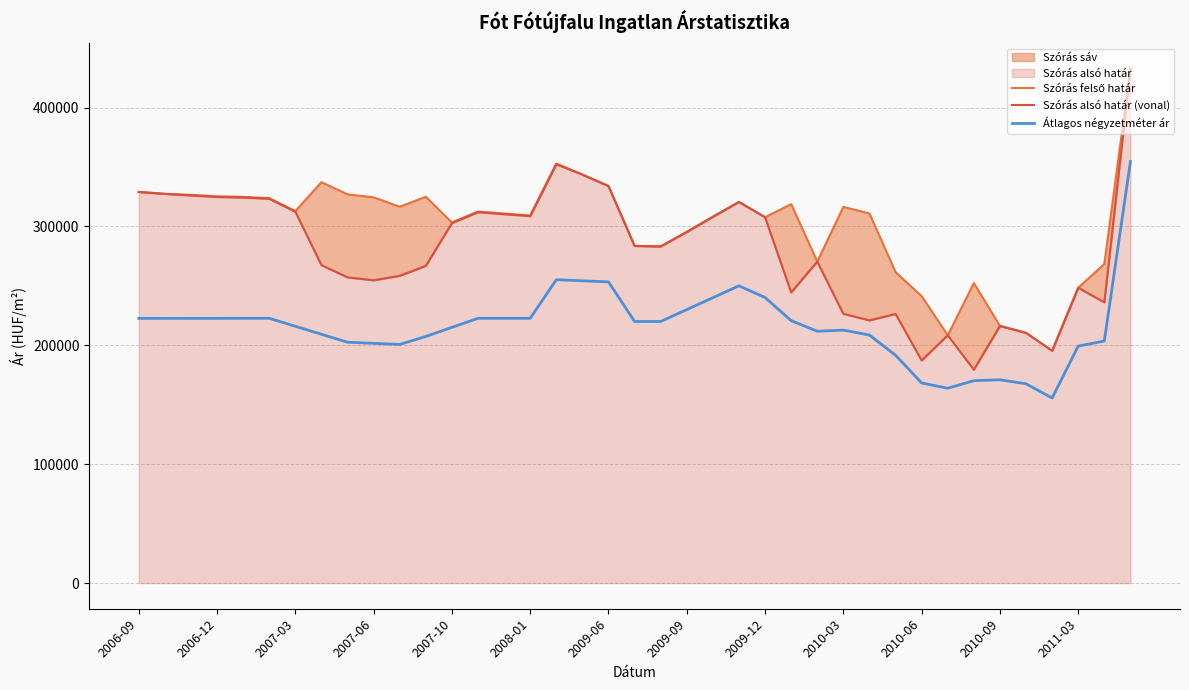

What is the sum of all Átlagos négyzetméter ár values?

8418797